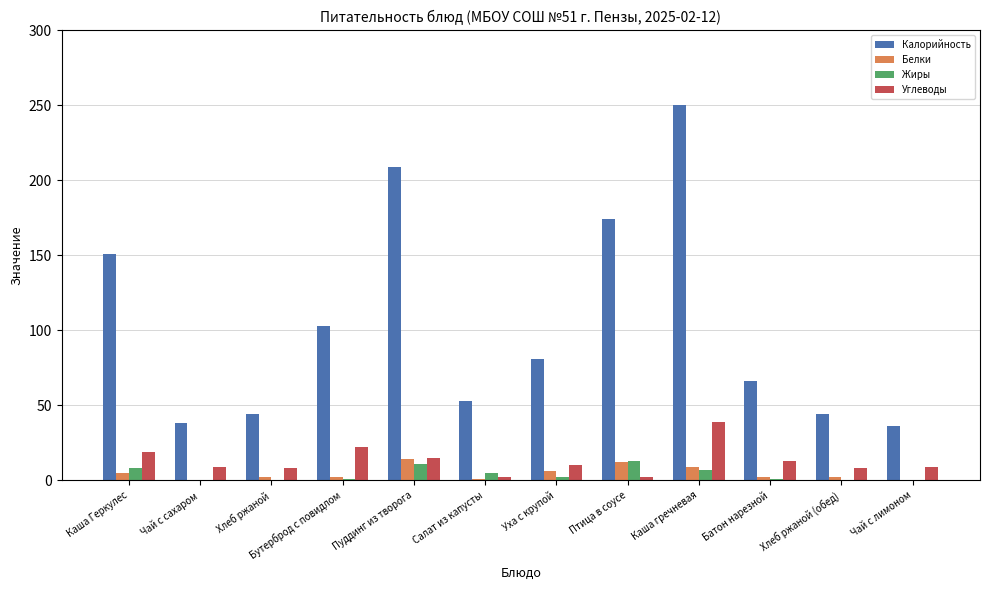

True or false: Калорийность has a value of 44 at Хлеб ржаной (обед).

True